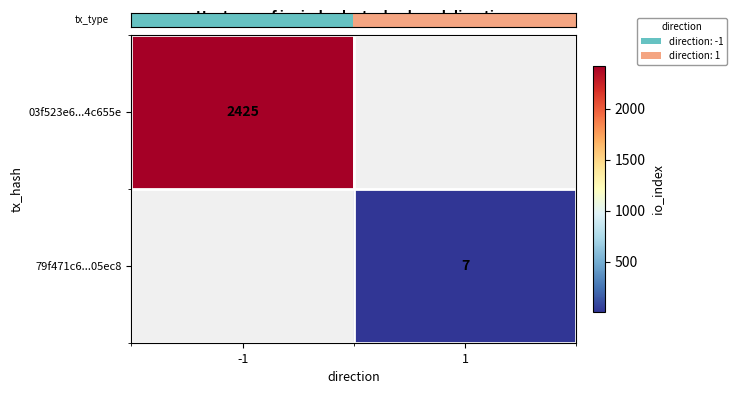

Is the value of 03f523e6...4c655e at -1 greater than the value of 79f471c6...05ec8 at 1?

Yes